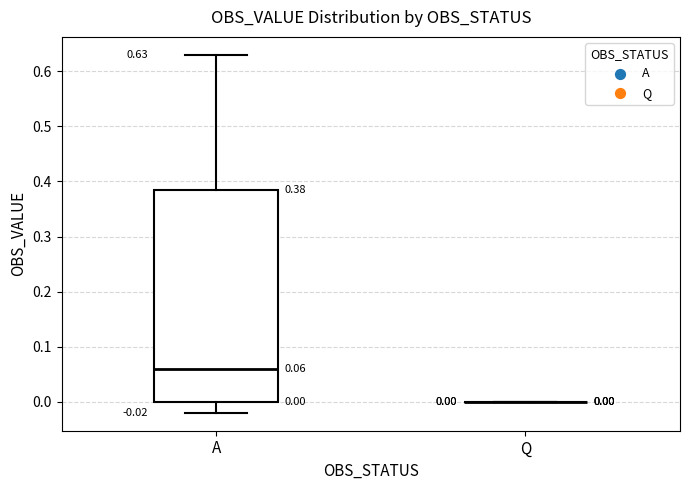

Which box is the tallest, from its lower edge to its upper edge?

A